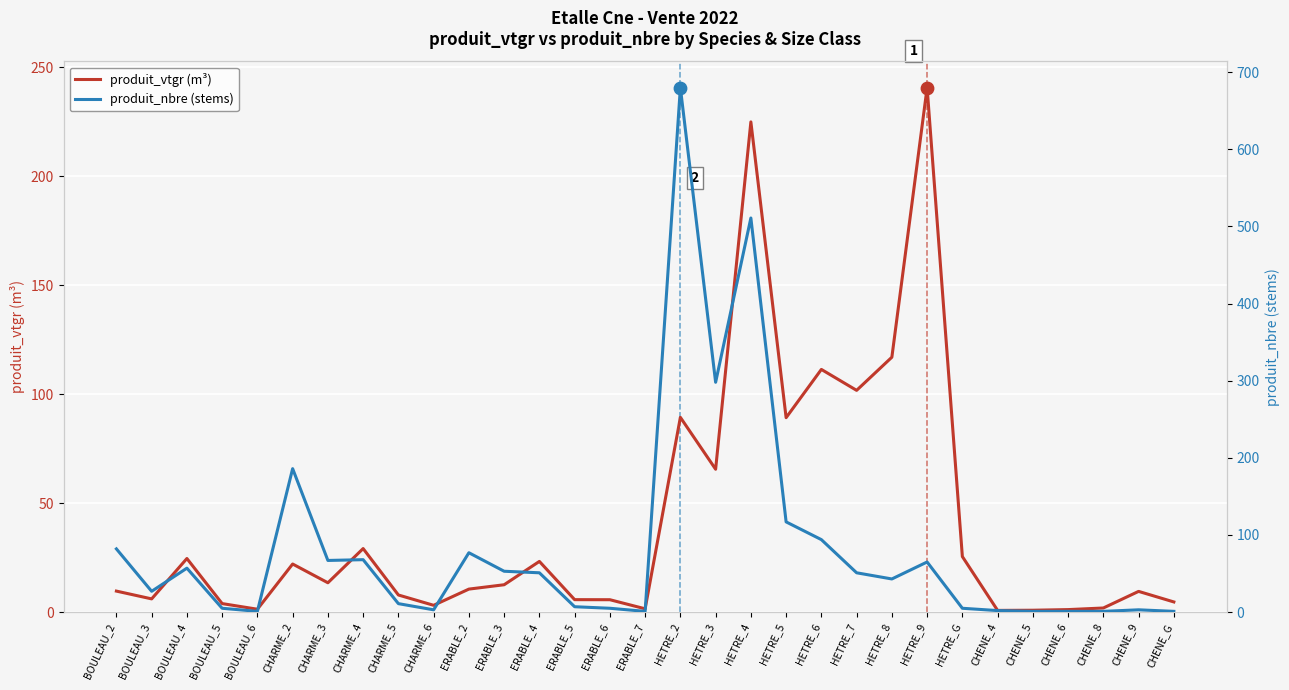

Which series contains the lowest Y value?

produit_vtgr (m³)